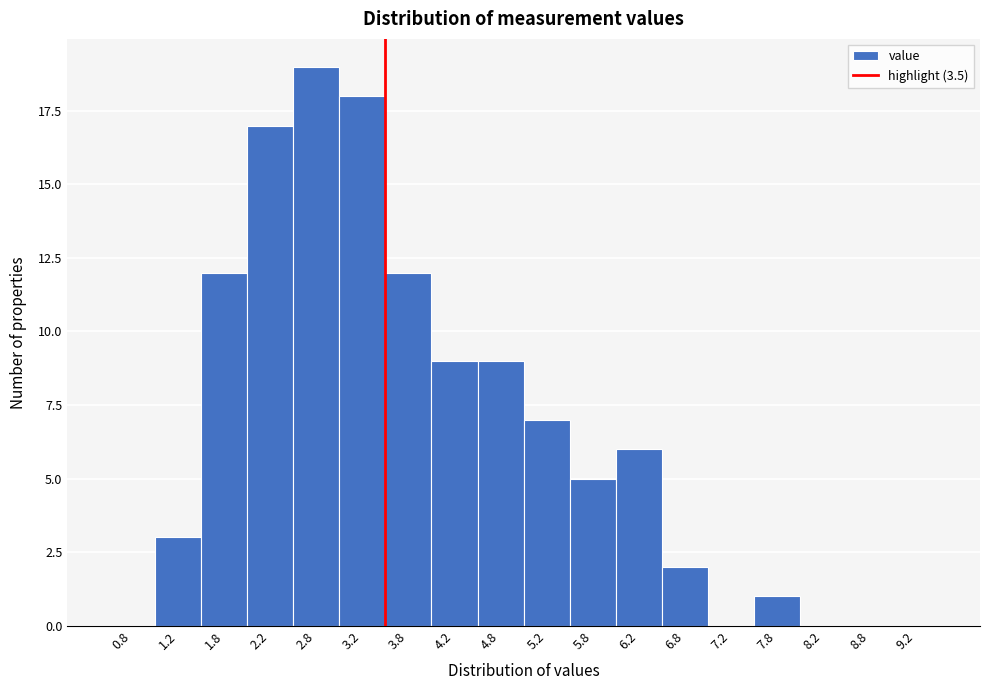

What is the height of the bar covering 5.0 to 5.5 on the x-axis? The values are not printed on the chart, so give them approximately, as read against the axis.

7